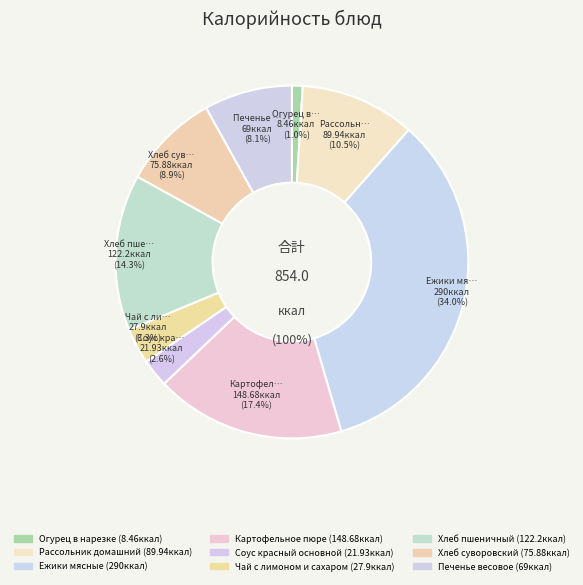

What is the ratio of the value at Хлеб суворовский to the value at Картофельное пюре?

0.5